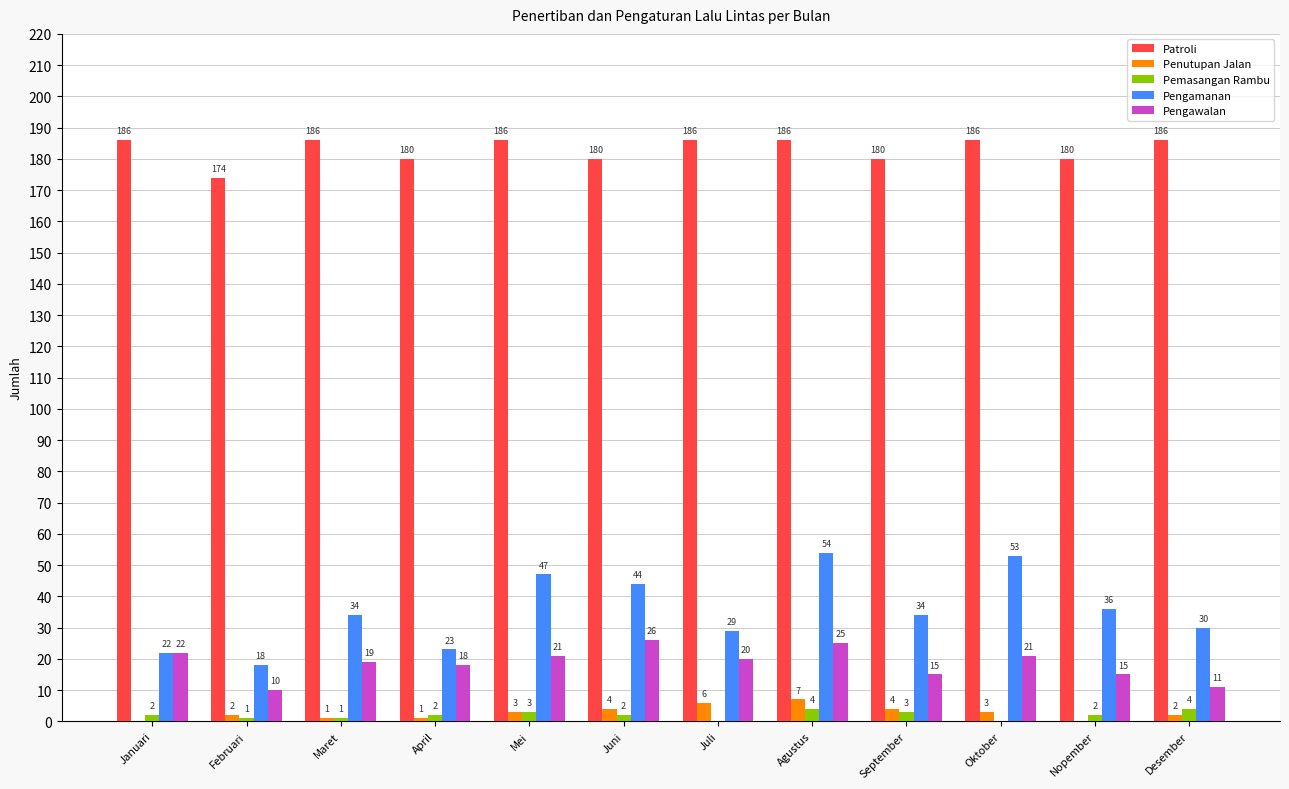

Reading left to right, list all the values displayed in this chart.

Patroli: 186	174	186	180	186	180	186	186	180	186	180	186
Penutupan Jalan: 0	2	1	1	3	4	6	7	4	3	0	2
Pemasangan Rambu: 2	1	1	2	3	2	0	4	3	0	2	4
Pengamanan: 22	18	34	23	47	44	29	54	34	53	36	30
Pengawalan: 22	10	19	18	21	26	20	25	15	21	15	11